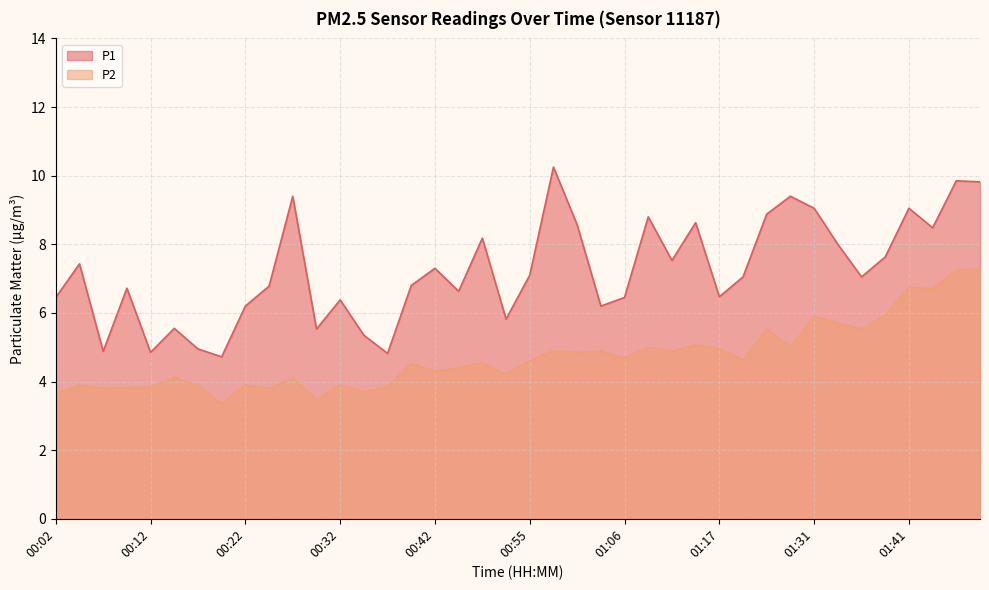

At how many categories does at least one series exceed 6?

31